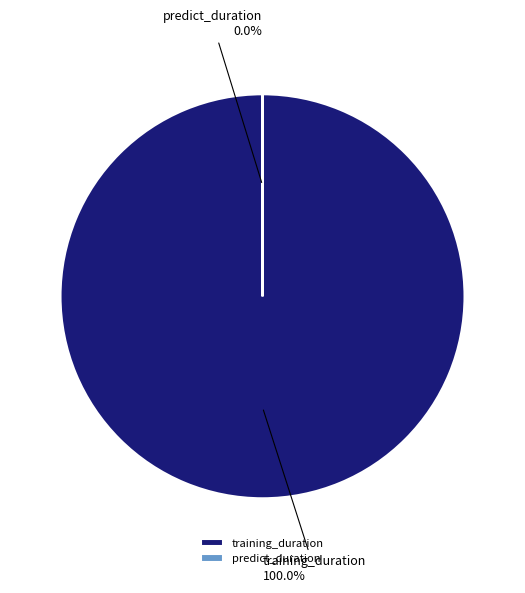

Which category has the smallest portion of the pie?

predict_duration